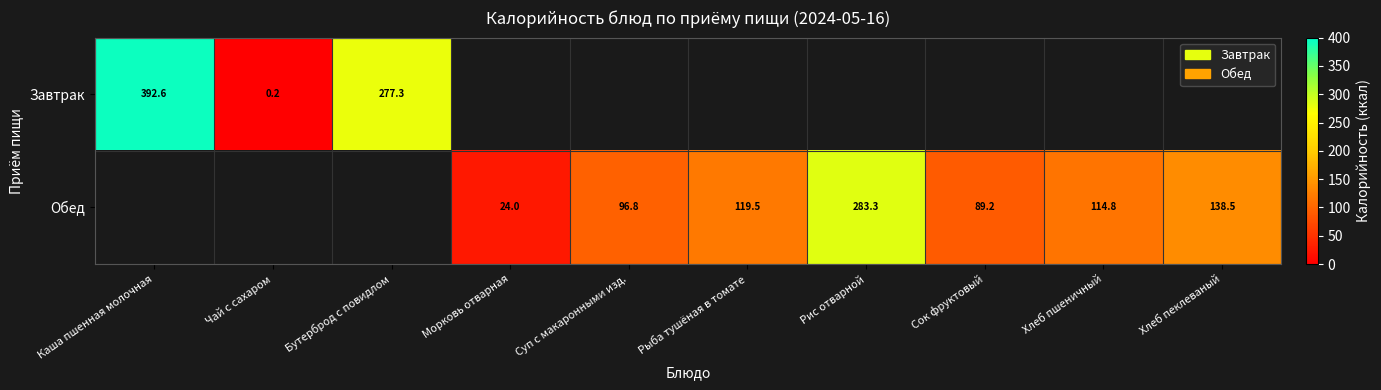

The Обед series shows 137.2 at Суп с макаронными изд.. True or false?

False